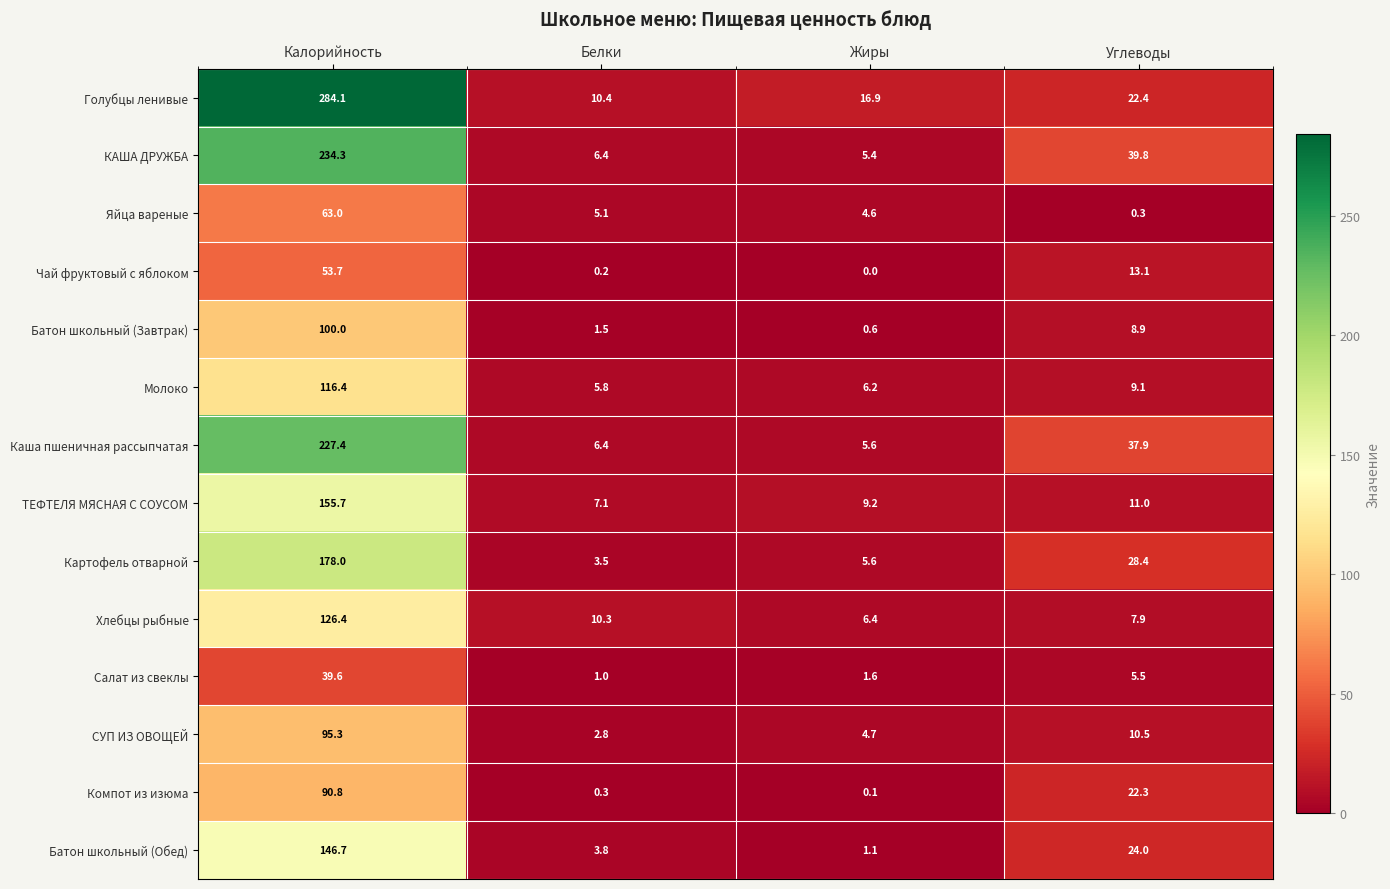

The value of СУП ИЗ ОВОЩЕЙ at Калорийность is 95.3. True or false?

True